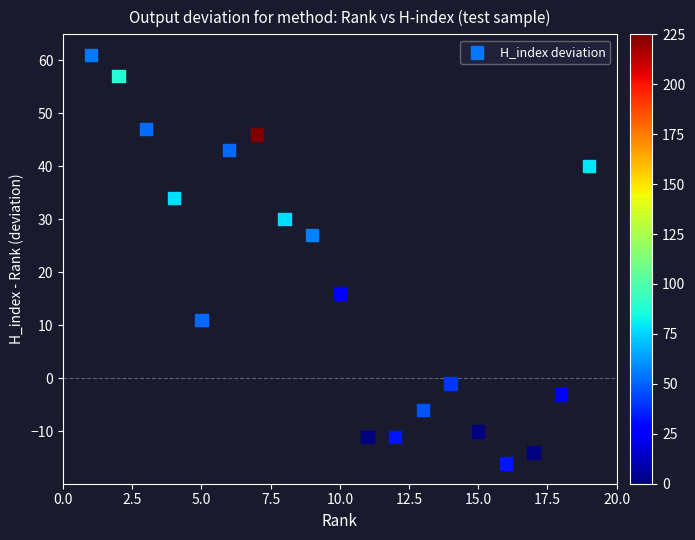

What is the range of Y values (max minus min)?

77